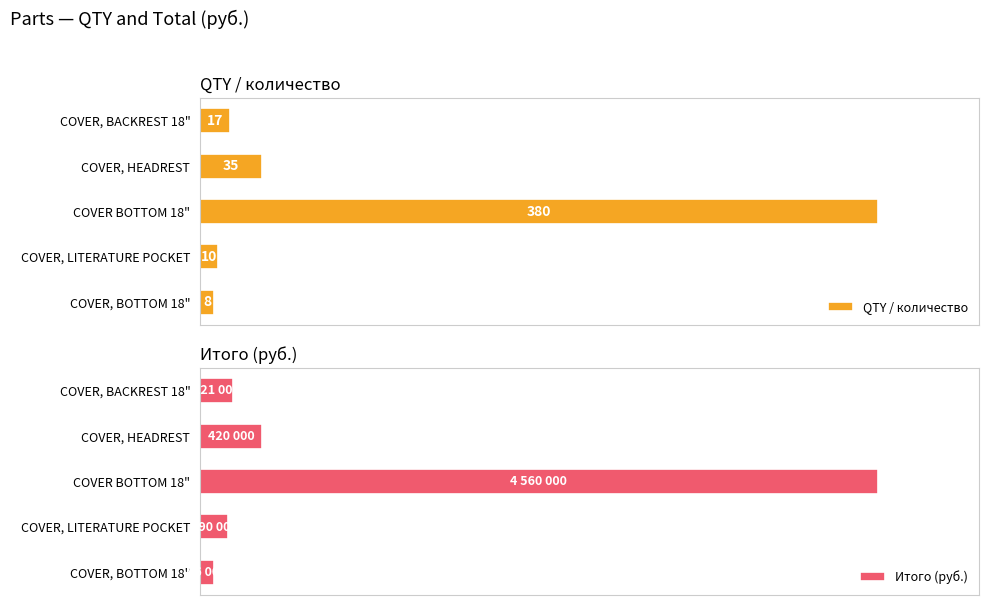

Which series has the widest spread of values?

QTY / количество